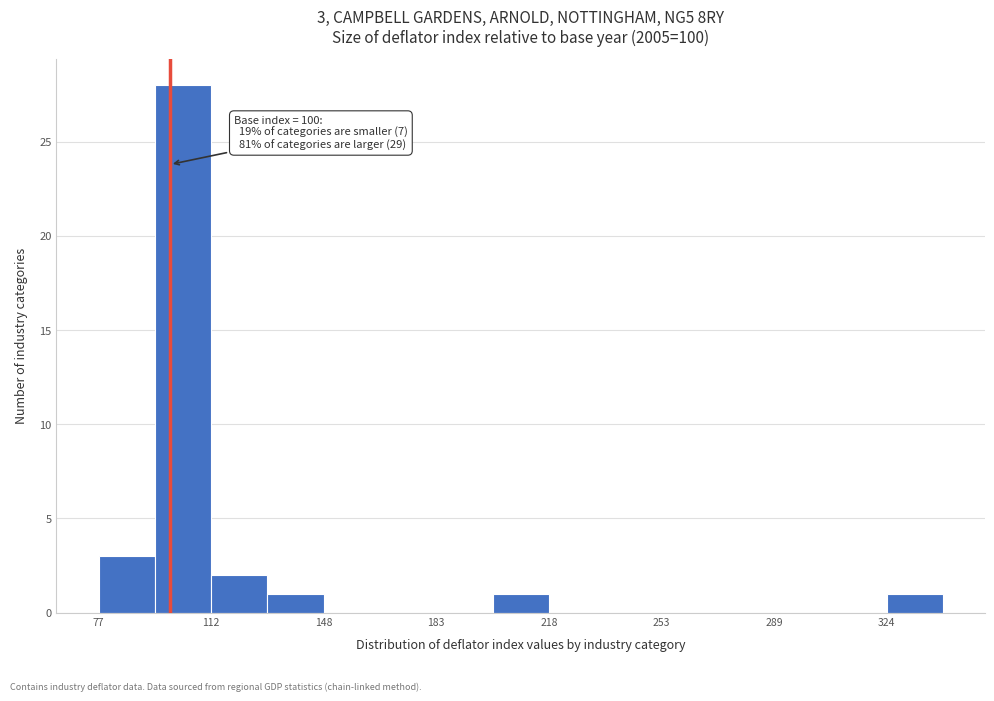

Read against the x-axis, roughly where is the centre of the tallest bar?

105